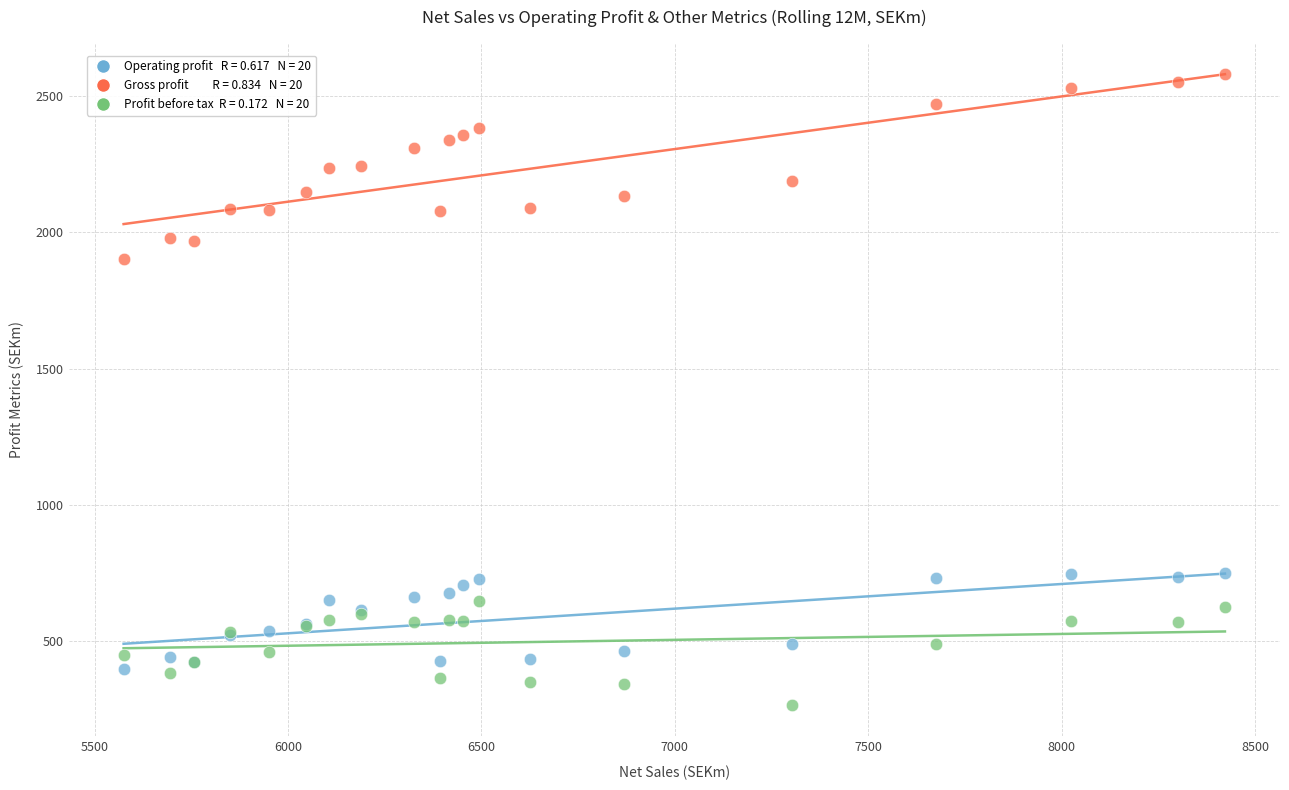

Across all series, what Y value is closest to 1422?

1902